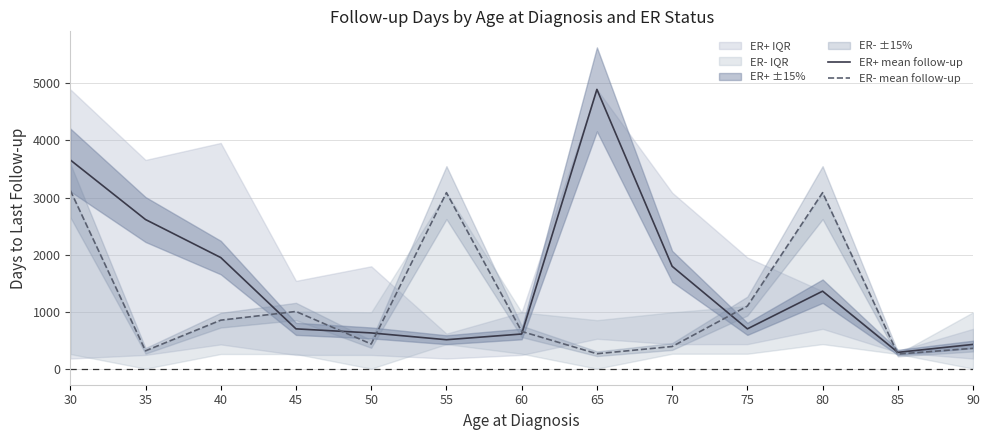

The ER- mean follow-up series shows 441 at 50. True or false?

True